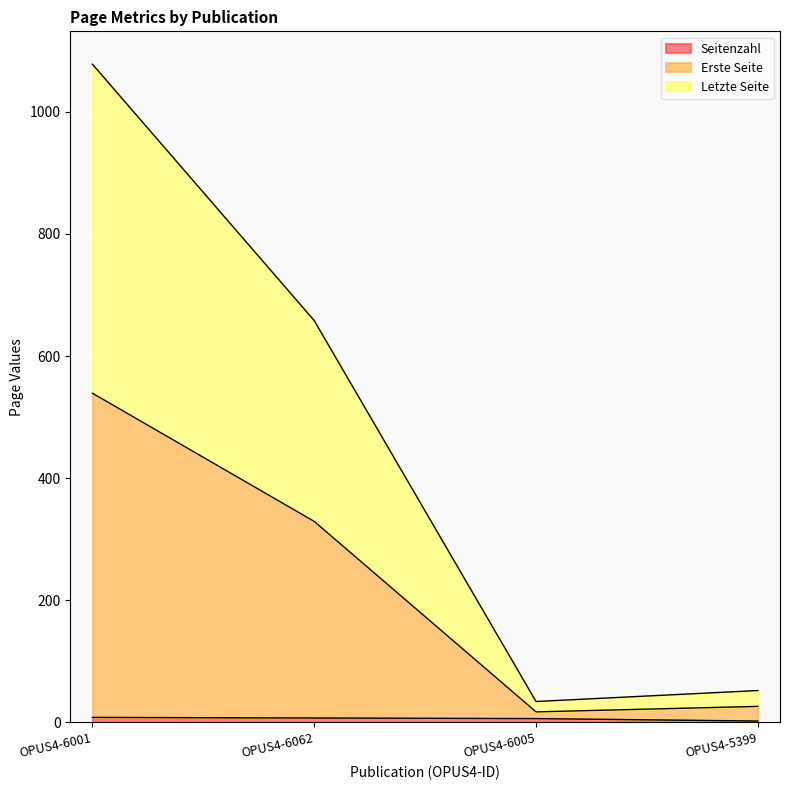

True or false: Erste Seite and Seitenzahl cross at least once.

False